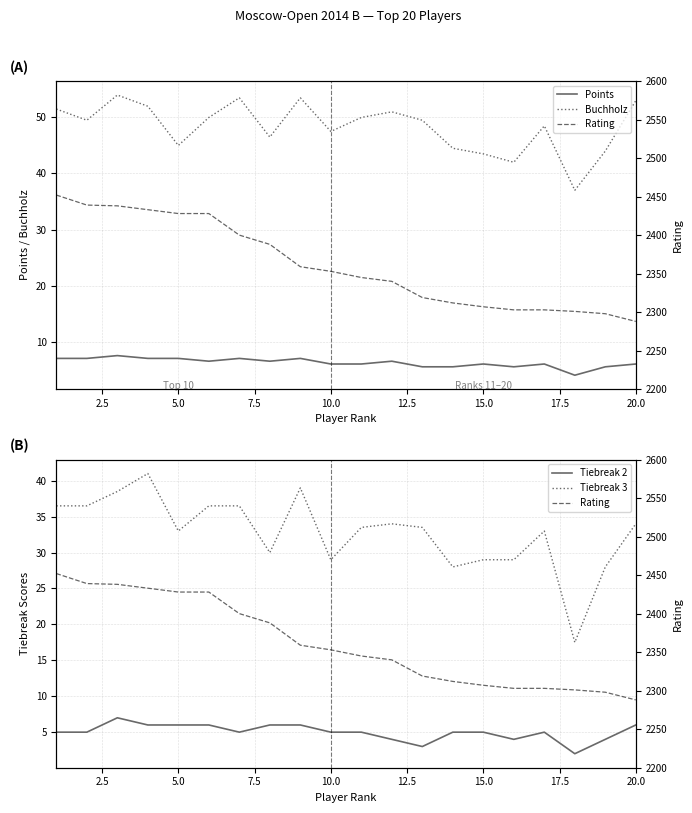

Reading left to right, extract all data points from this chart.

Points: 7.0	7.0	7.5	7.0	7.0	6.5	7.0	6.5	7.0	6.0	6.0	6.5	5.5	5.5	6.0	5.5	6.0	4.0	5.5	6.0
Buchholz: 51.5	49.5	54.0	52.0	45.0	50.0	53.5	46.5	53.5	47.5	50.0	51.0	49.5	44.5	43.5	42.0	48.5	37.0	44.0	53.0
Tiebreak 2: 5.0	5.0	7.0	6.0	6.0	6.0	5.0	6.0	6.0	5.0	5.0	4.0	3.0	5.0	5.0	4.0	5.0	2.0	4.0	6.0
Tiebreak 3: 36.5	36.5	38.5	41.0	33.0	36.5	36.5	30.0	39.0	29.0	33.5	34.0	33.5	28.0	29.0	29.0	33.0	17.5	28.0	34.0
Rating: 2452.0	2439.0	2438.0	2433.0	2428.0	2428.0	2400.0	2388.0	2359.0	2353.0	2345.0	2340.0	2319.0	2312.0	2307.0	2303.0	2303.0	2301.0	2298.0	2288.0